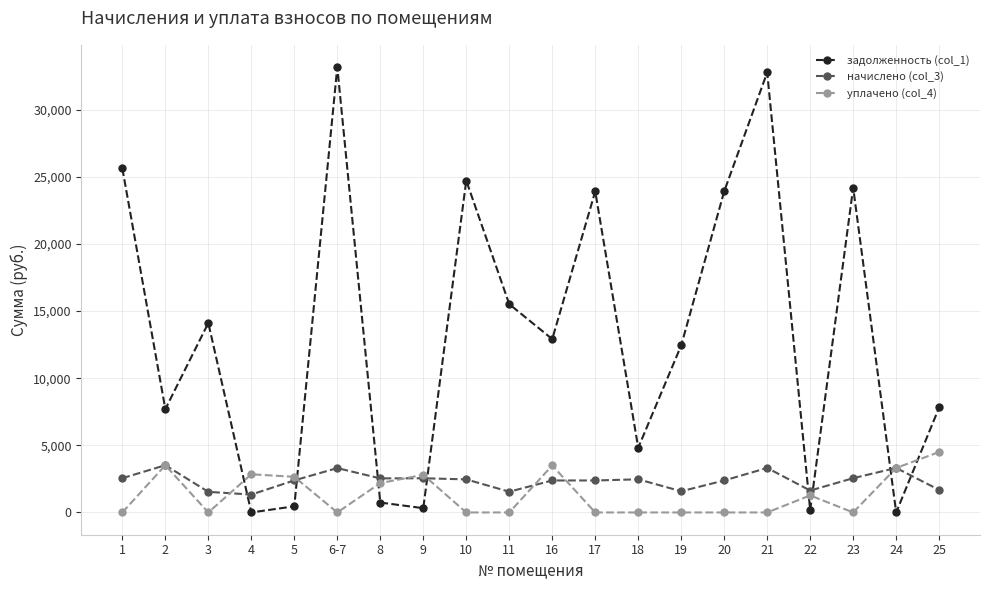

Which series has the largest range (max minus min)?

задолженность (col_1)